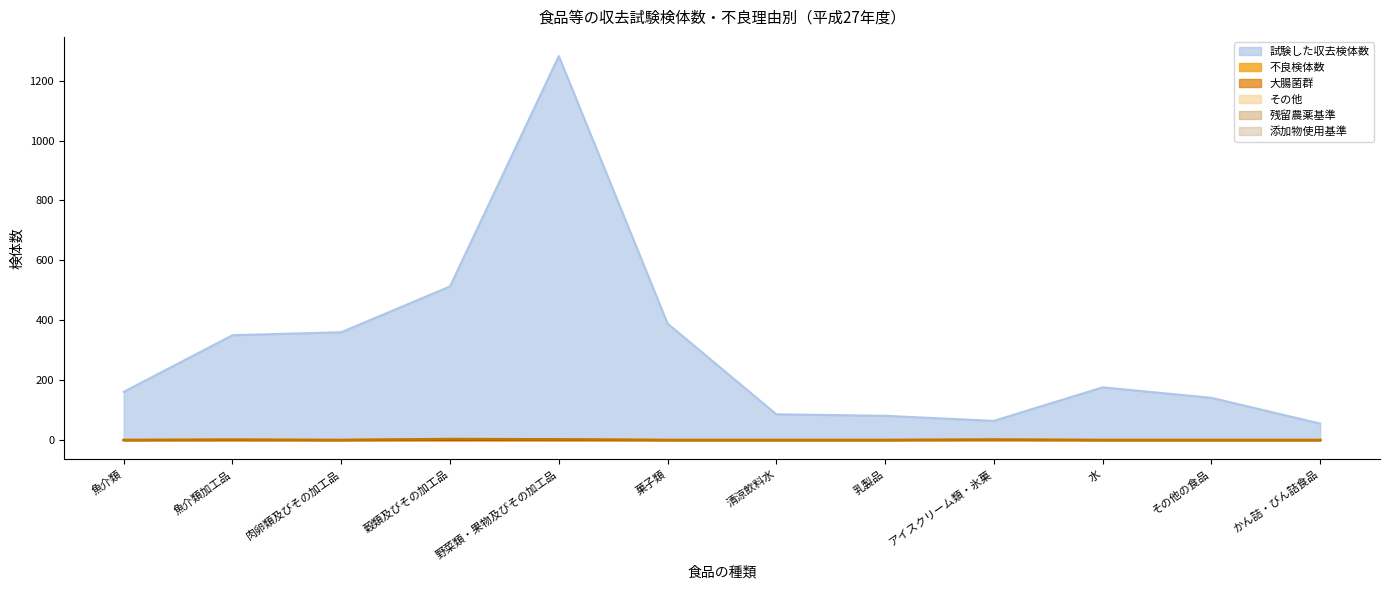

Reading right to left, extract all data points from this chart.

試験した収去検体数: かん詰・びん詰食品=55	その他の食品=141	水=176	アイスクリーム類・氷菓=64	乳製品=81	清涼飲料水=86	菓子類=389	野菜類・果物及びその加工品=1282	穀類及びその加工品=513	肉卵類及びその加工品=360	魚介類加工品=350	魚介類=161
不良検体数: かん詰・びん詰食品=0	その他の食品=0	水=0	アイスクリーム類・氷菓=1	乳製品=0	清涼飲料水=0	菓子類=0	野菜類・果物及びその加工品=2	穀類及びその加工品=3	肉卵類及びその加工品=0	魚介類加工品=1	魚介類=0
大腸菌群: かん詰・びん詰食品=0	その他の食品=0	水=0	アイスクリーム類・氷菓=1	乳製品=0	清涼飲料水=0	菓子類=0	野菜類・果物及びその加工品=0	穀類及びその加工品=0	肉卵類及びその加工品=0	魚介類加工品=0	魚介類=0
その他: かん詰・びん詰食品=0	その他の食品=0	水=0	アイスクリーム類・氷菓=0	乳製品=0	清涼飲料水=0	菓子類=0	野菜類・果物及びその加工品=2	穀類及びその加工品=3	肉卵類及びその加工品=0	魚介類加工品=1	魚介類=0